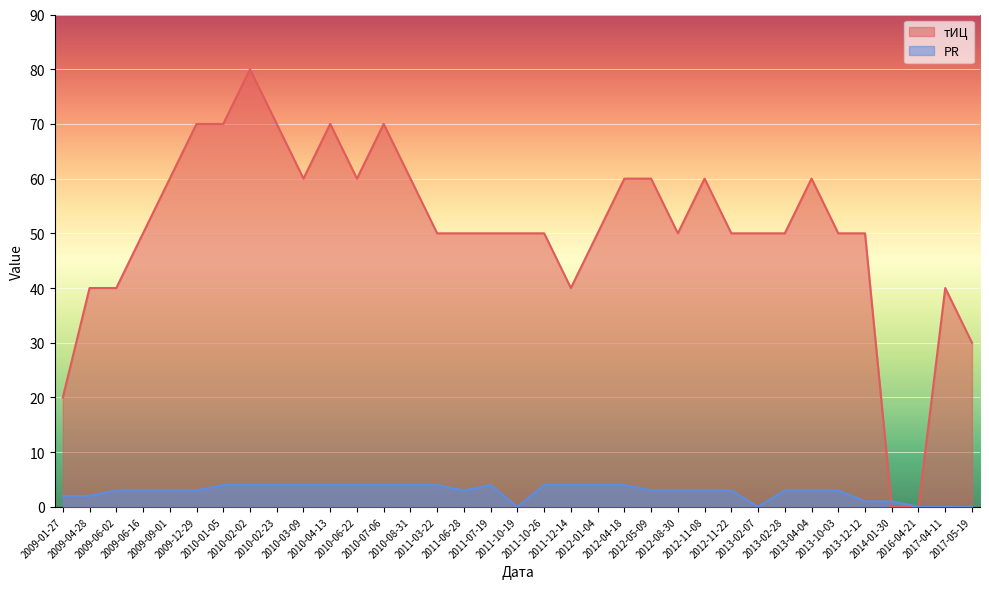

Does the chart display data point markers on the line(s)?

No